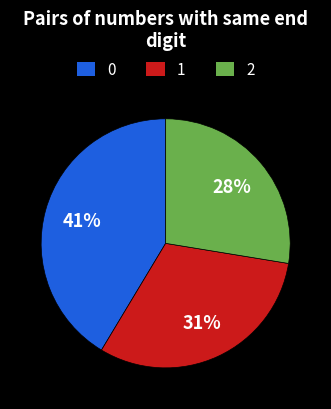

Does any single category account for the majority?

No